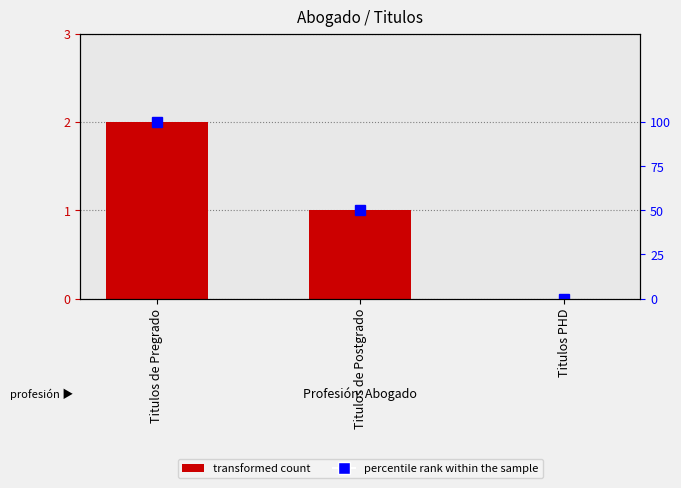

Are the bars horizontal?

No